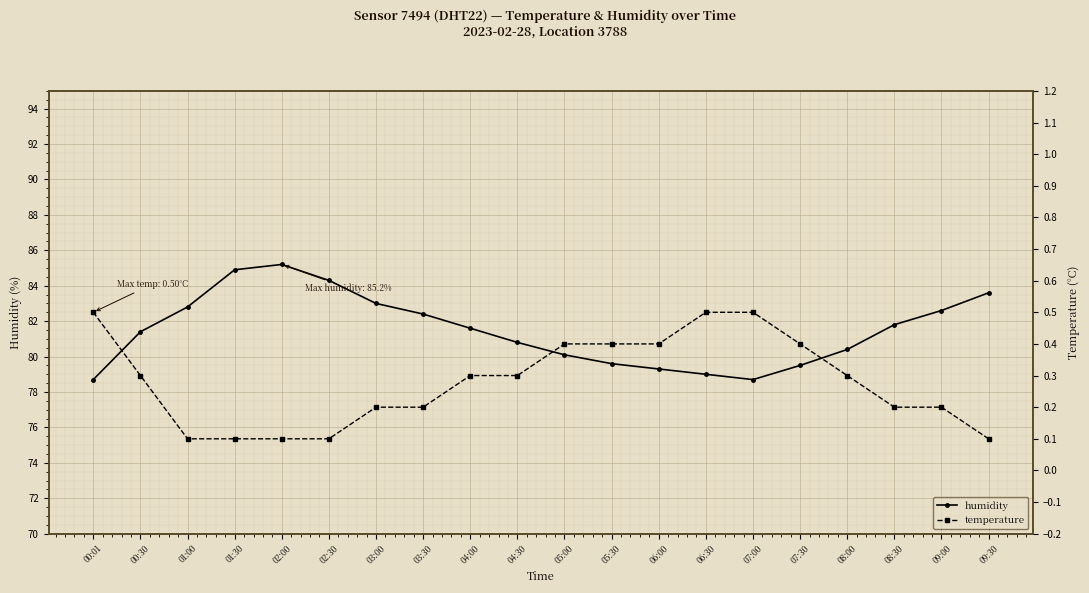

Is it true that temperature equals 0.1 at 01:30?

False